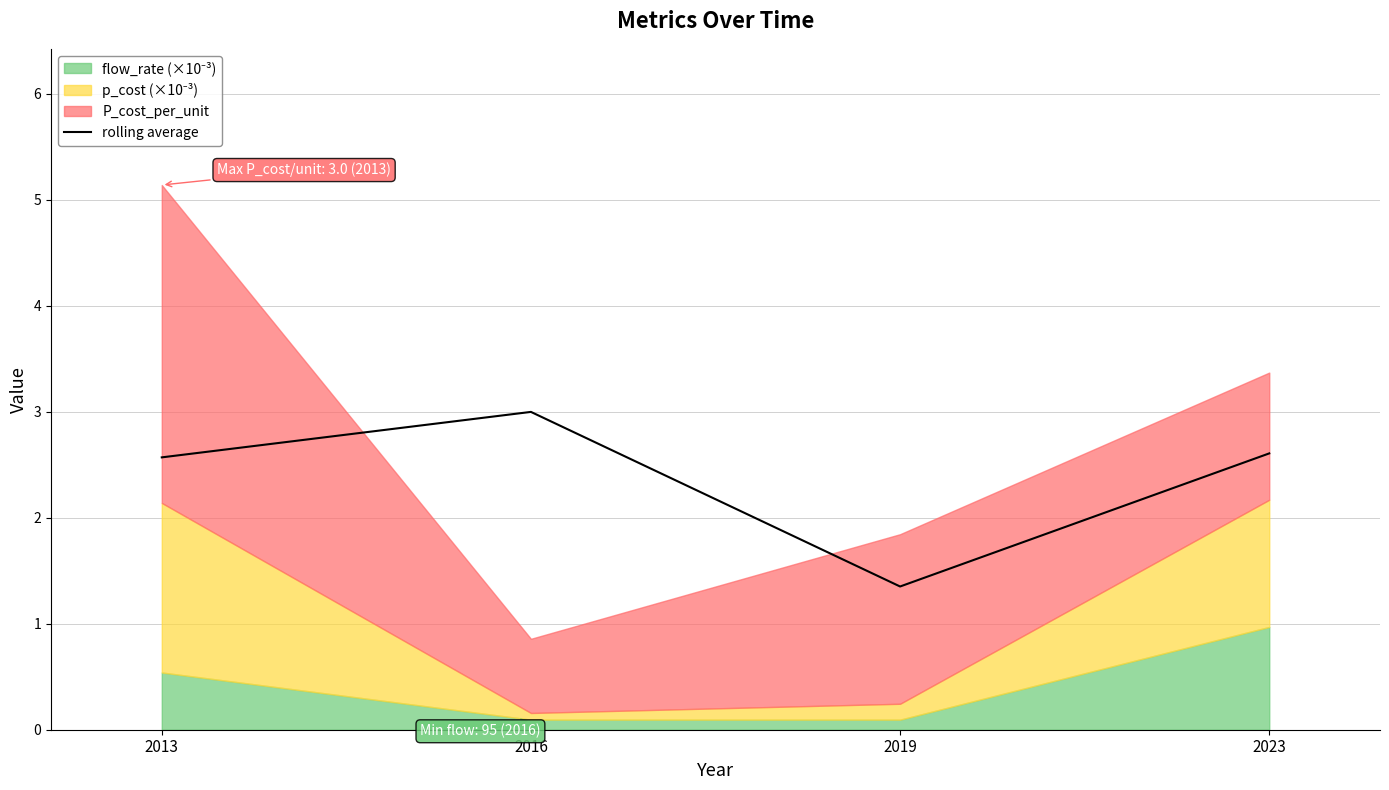

What is the approximate value at 2016?

3.0